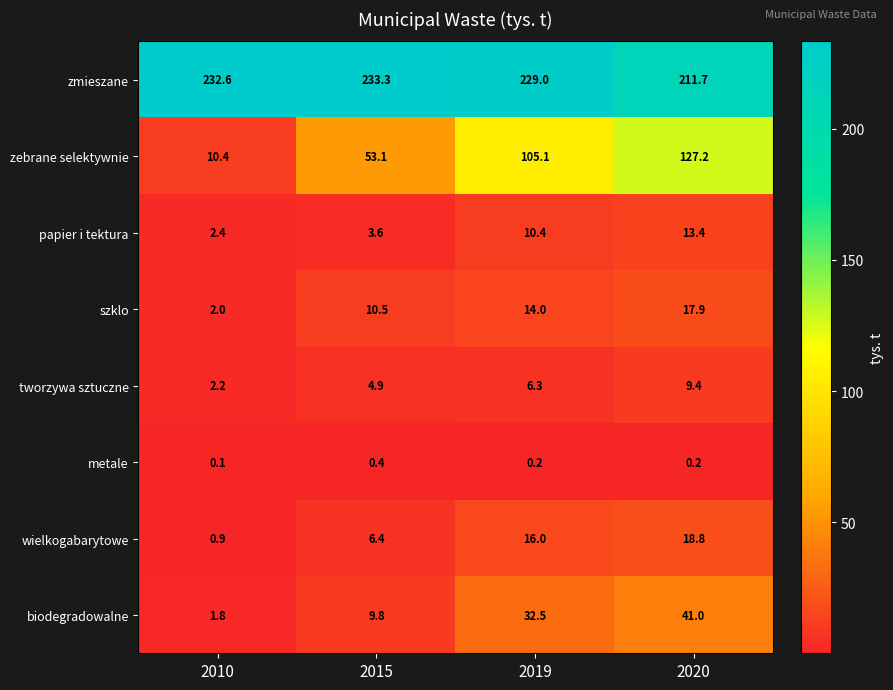

At 2010, list the series in order from largest to smallest.

zmieszane, zebrane selektywnie, papier i tektura, tworzywa sztuczne, szklo, biodegradowalne, wielkogabarytowe, metale